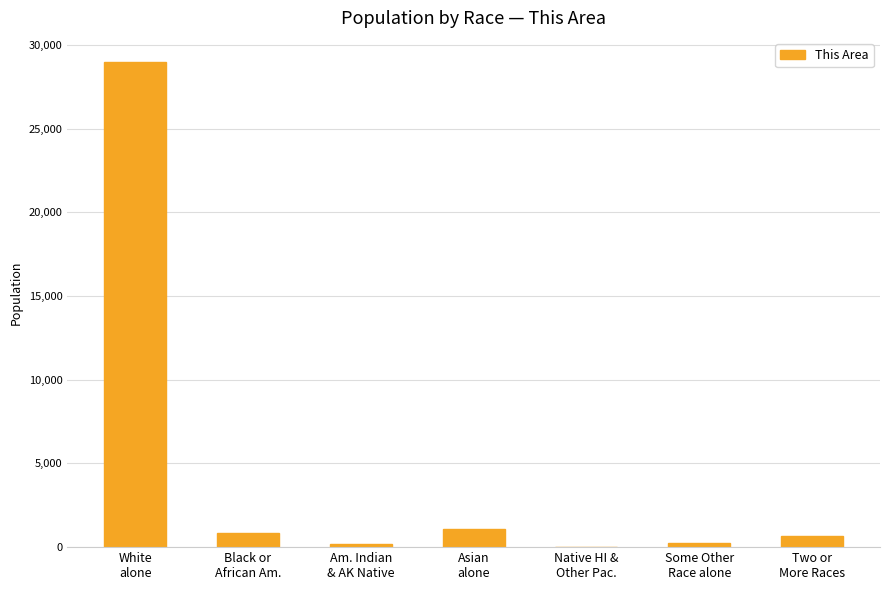

What is the sum of all values?

31982